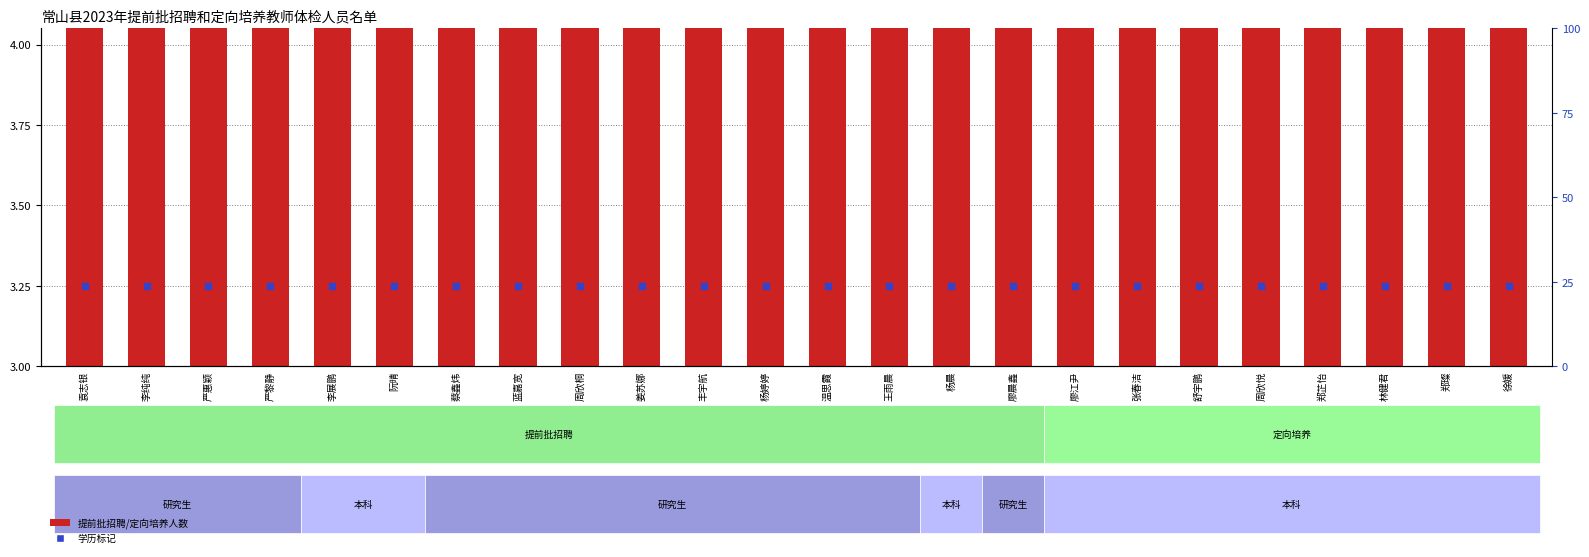

At how many categories does at least one series exceed 3?

24